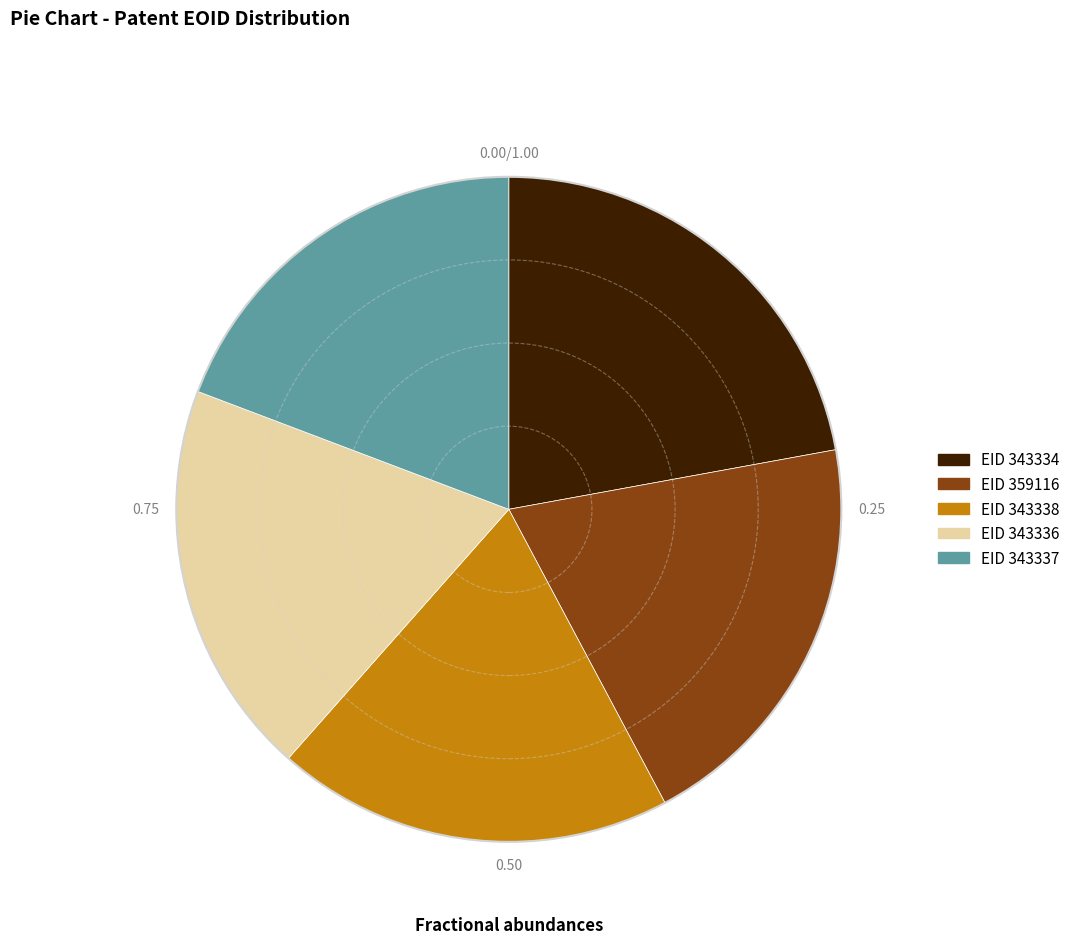

Does any single category account for the majority?

No